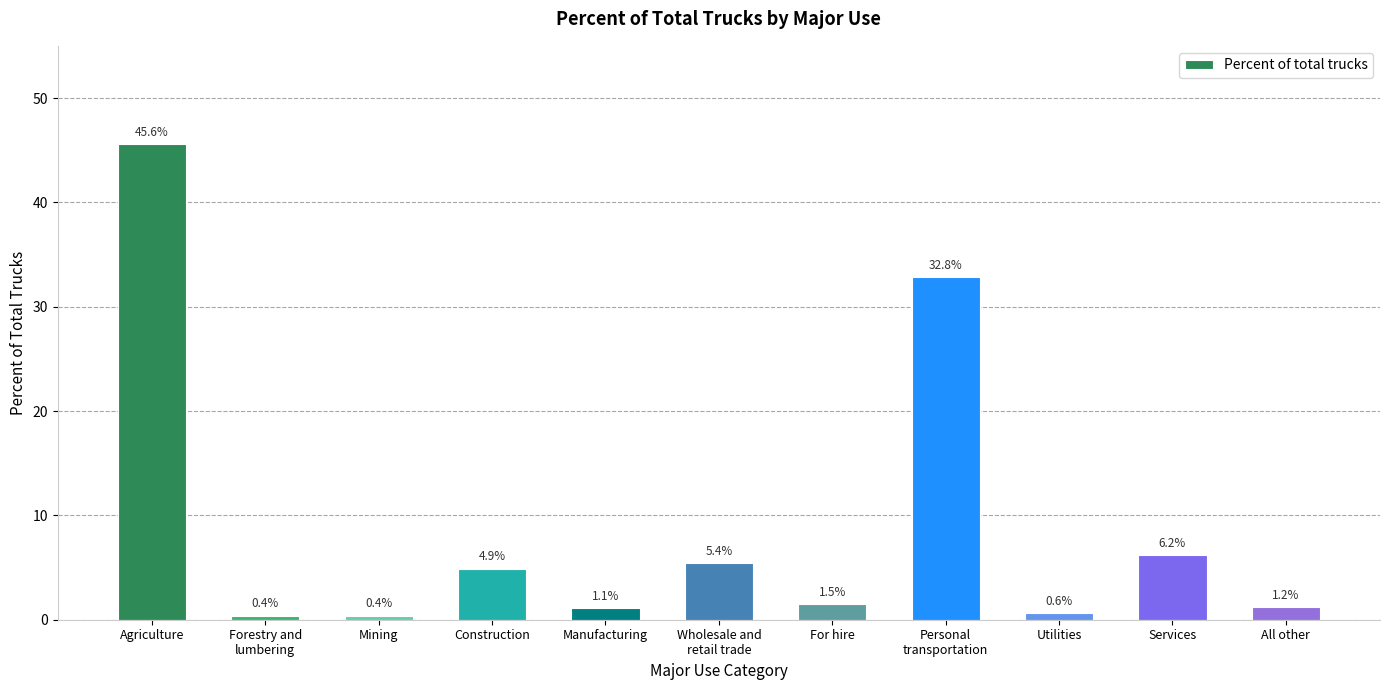

Reading left to right, what are all the values shown in this chart?

Agriculture=45.6	Forestry and
lumbering=0.4	Mining=0.4	Construction=4.9	Manufacturing=1.1	Wholesale and
retail trade=5.4	For hire=1.5	Personal
transportation=32.8	Utilities=0.6	Services=6.2	All other=1.2